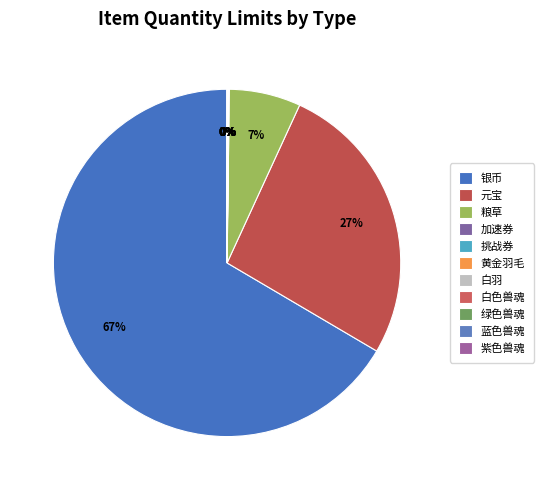

How many segments does this pie chart have?

11